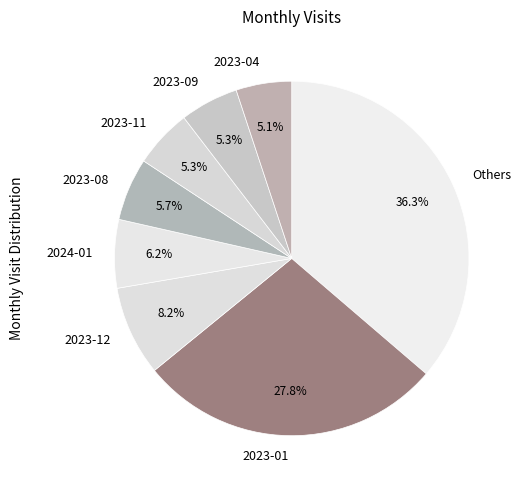

Does 2023-01 represent more than half of the total?

No